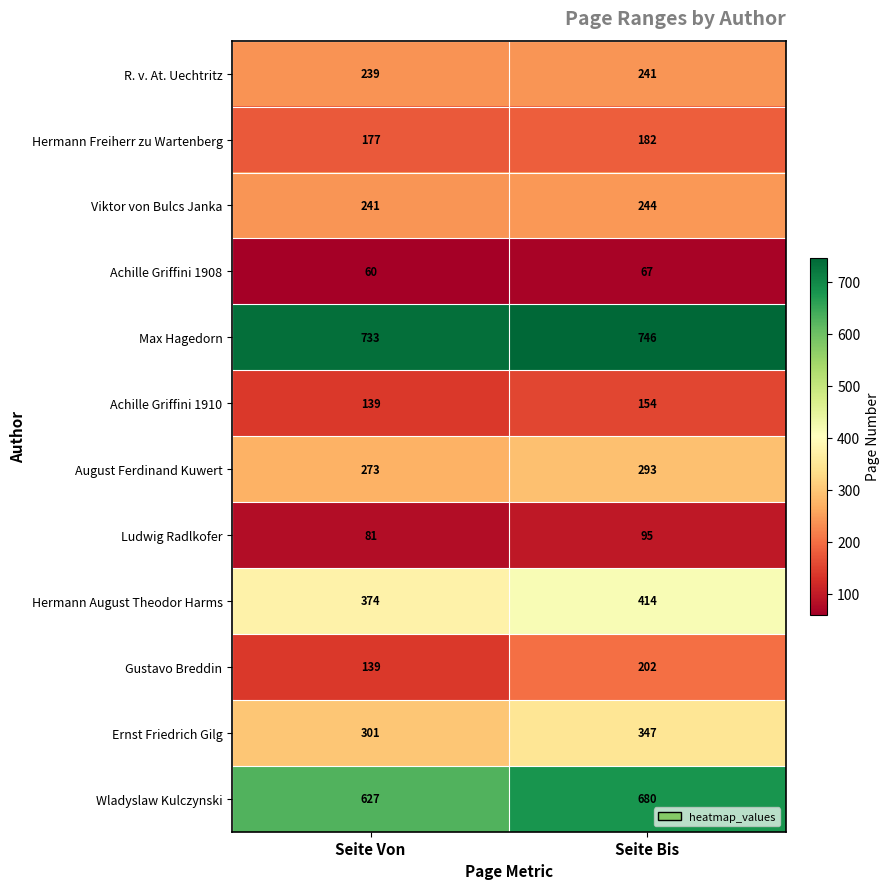

Between Seite Von and Seite Bis, which series saw the biggest shift?

Gustavo Breddin